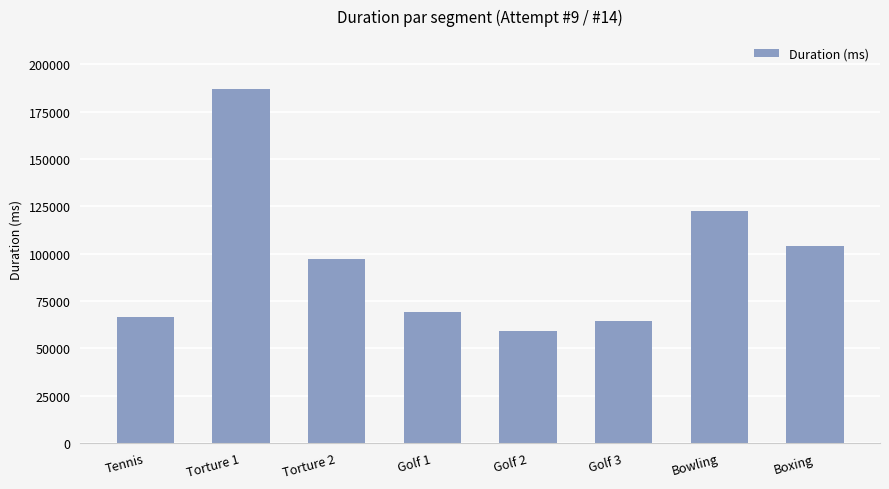

What is the change in value from Torture 2 to Golf 2?

-37817